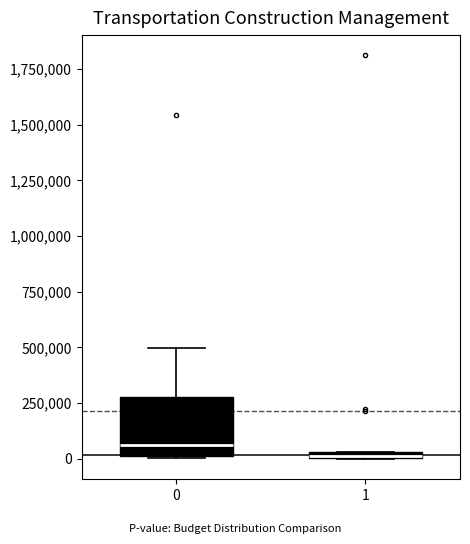

Where does the upper whisker of the box at x = 0 end on the y-axis? The values are not printed on the chart, so give them approximately, as read against the axis.

500000